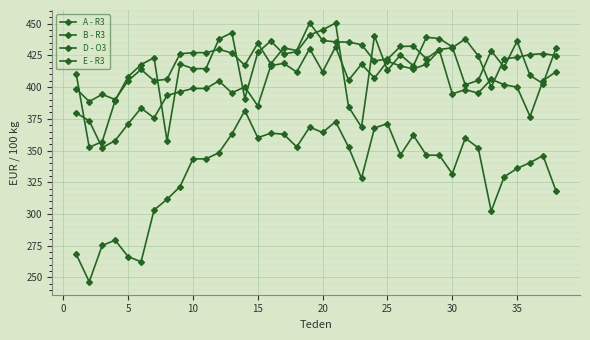

How many lines are shown in the chart?

4